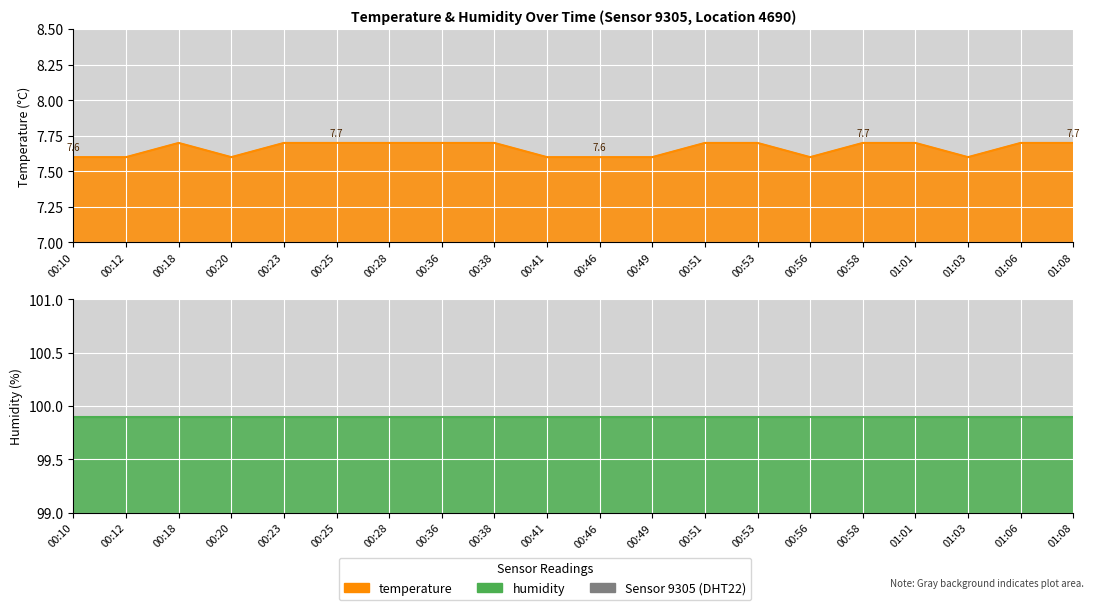

What is the approximate value at 00:49?

7.6